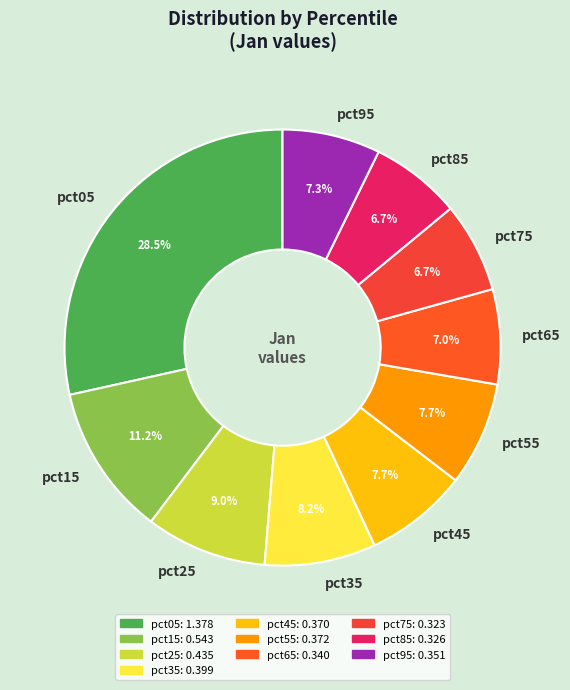

Which category has the biggest portion of the pie?

pct05